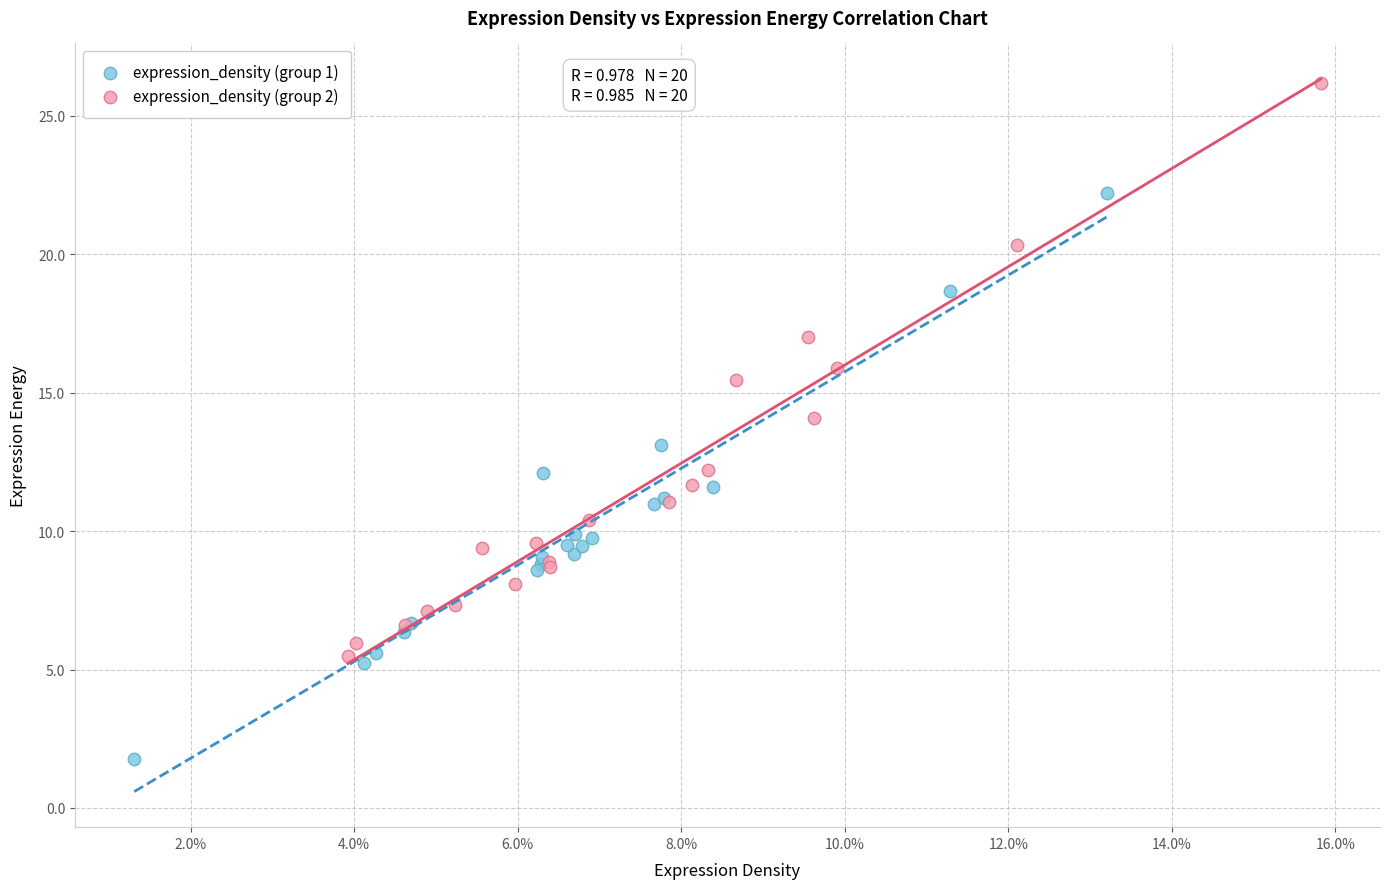

Which series reaches the maximum Y coordinate?

expression_density (group 2)